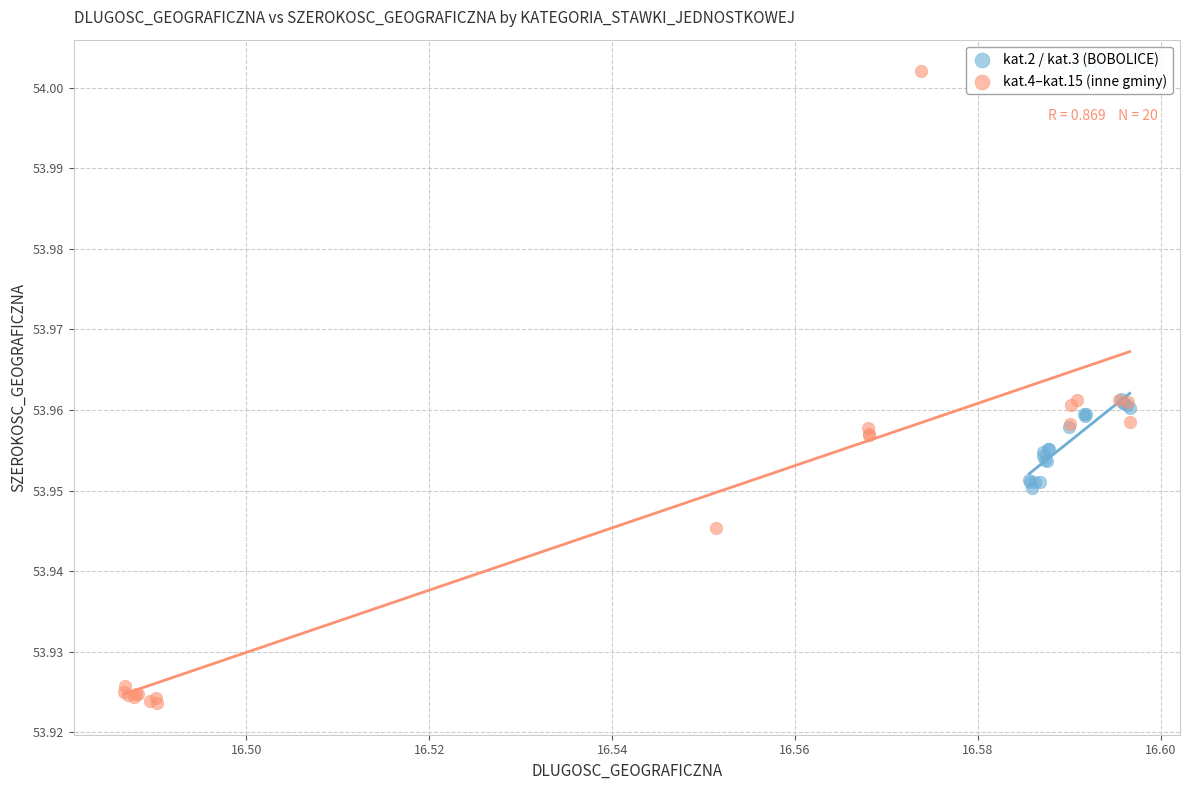

Which series contains the highest Y value?

kat.4–kat.15 (inne gminy)